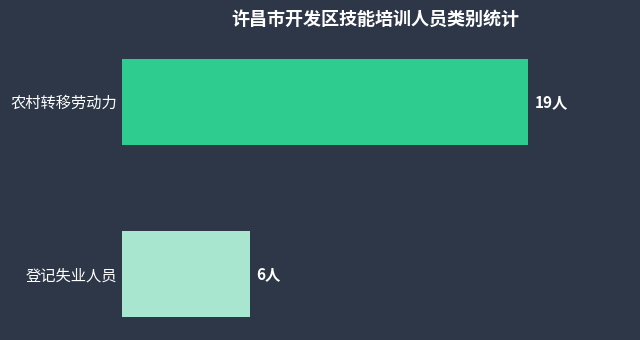

Are the bars horizontal?

Yes